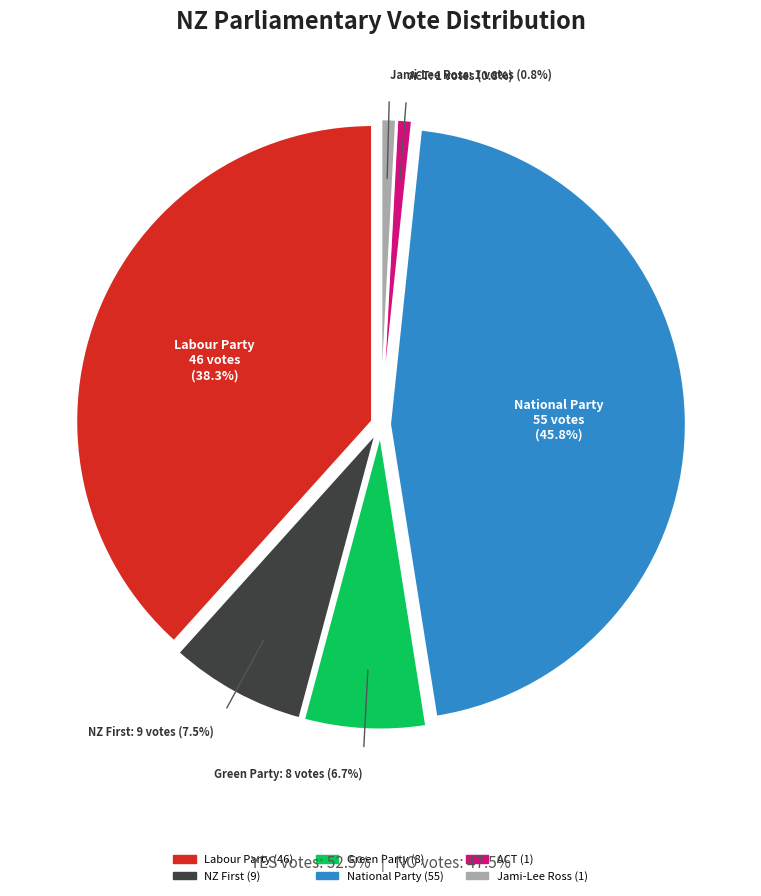

Is it true that ACT is 1% of the pie?

True